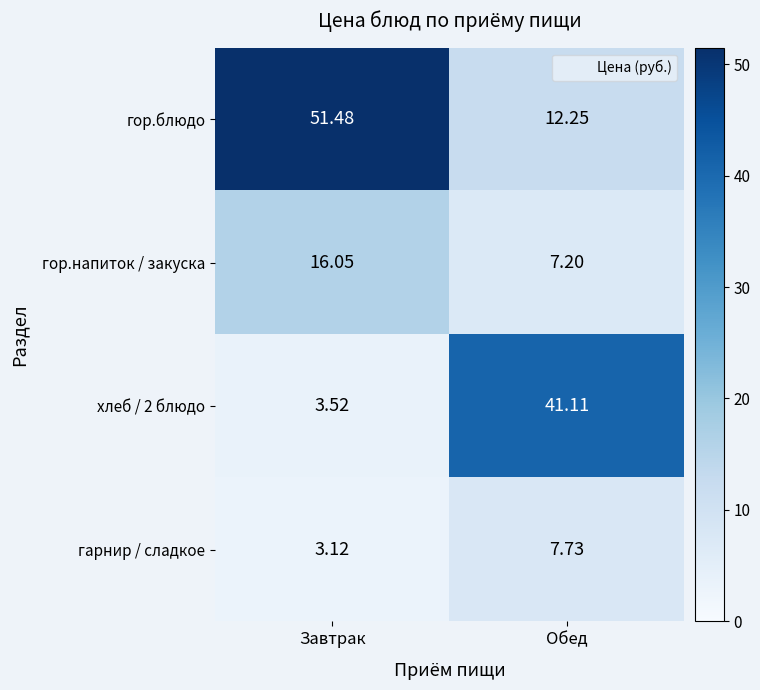

Rank the series by their maximum value, from lowest to highest.

гарнир / сладкое, гор.напиток / закуска, хлеб / 2 блюдо, гор.блюдо